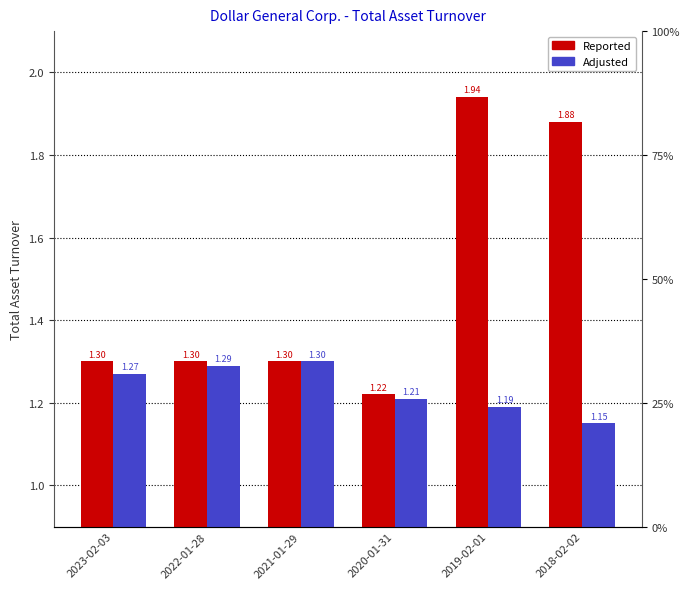

At how many categories does at least one series exceed 1?

6